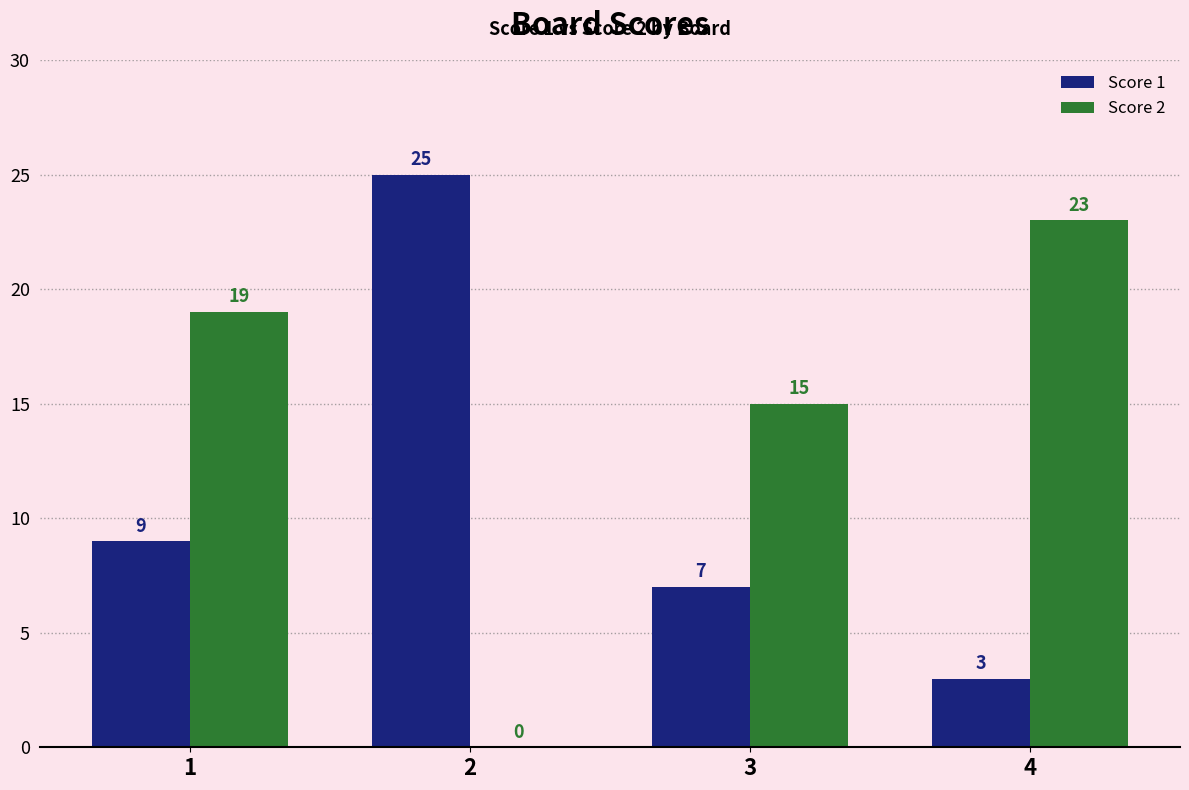

Reading left to right, list all the values displayed in this chart.

Score 1: 9	25	7	3
Score 2: 19	0	15	23